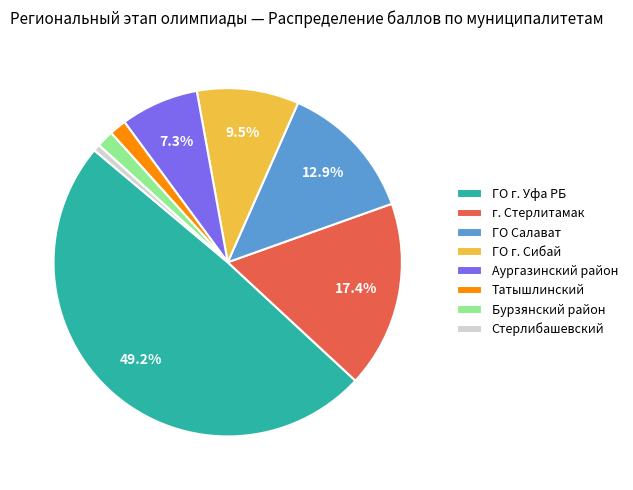

True or false: Татышлинский accounts for 7% of the total.

False